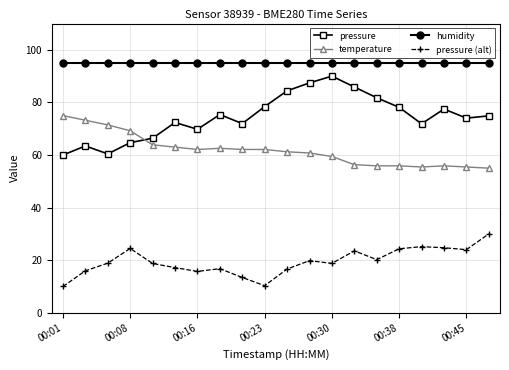

What is the value of the pressure point at the 2nd from the left?

63.4